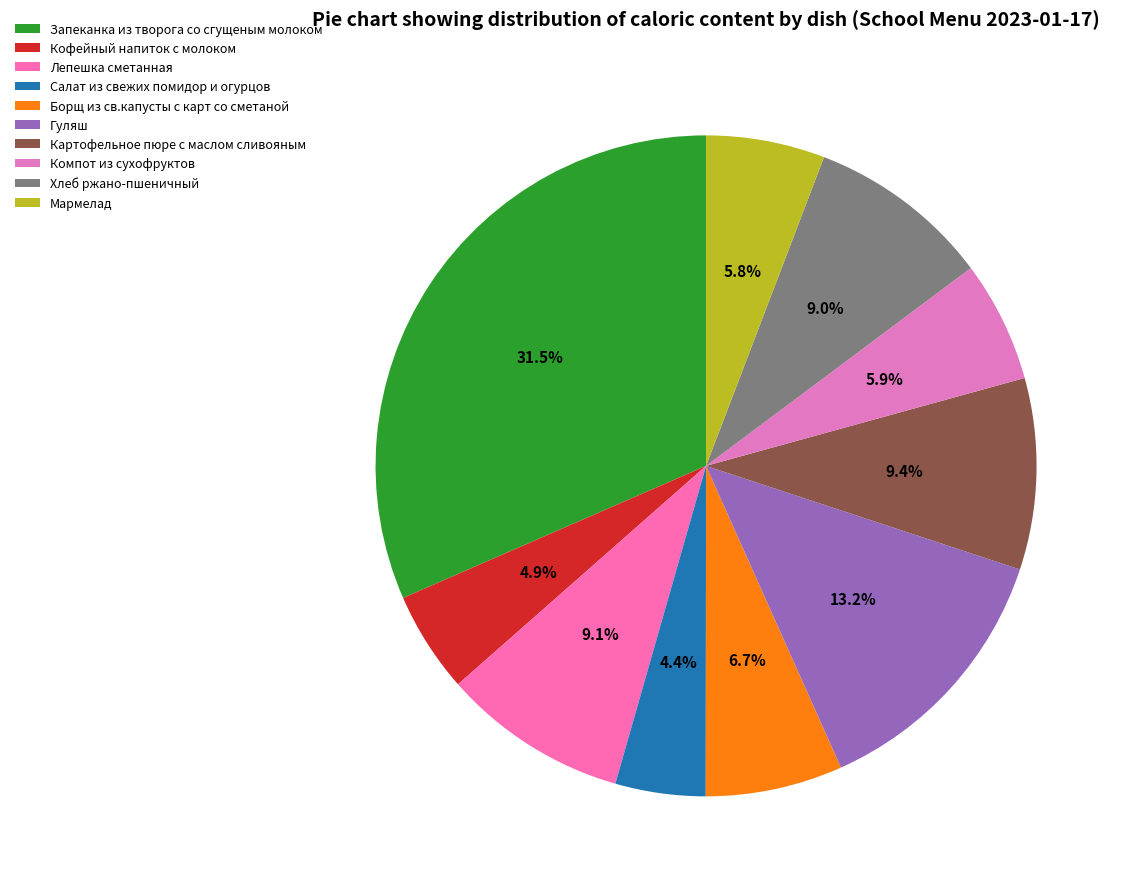

Does any single category account for the majority?

No